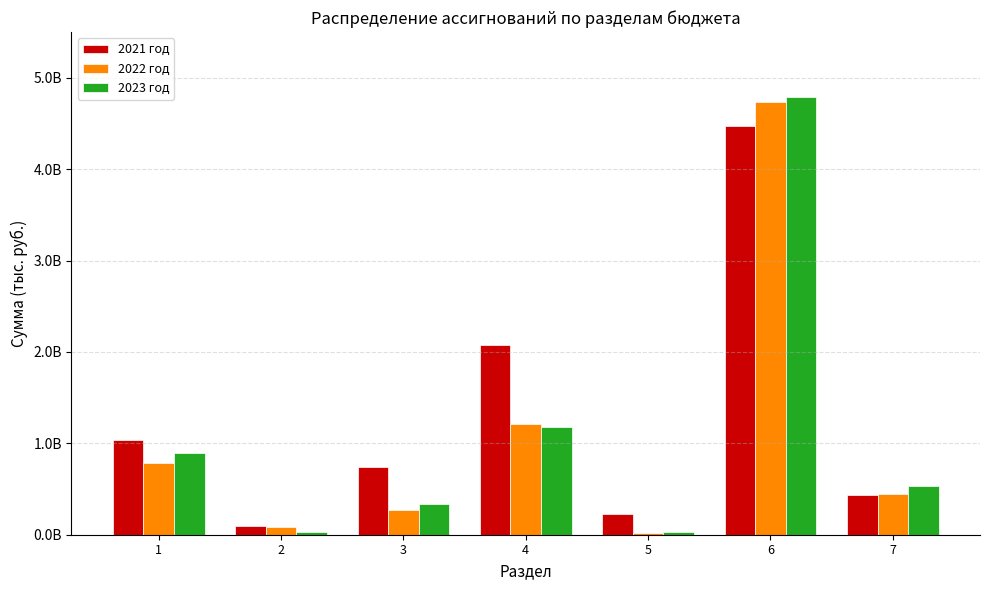

What are all the series names shown in the legend?

2021 год, 2022 год, 2023 год